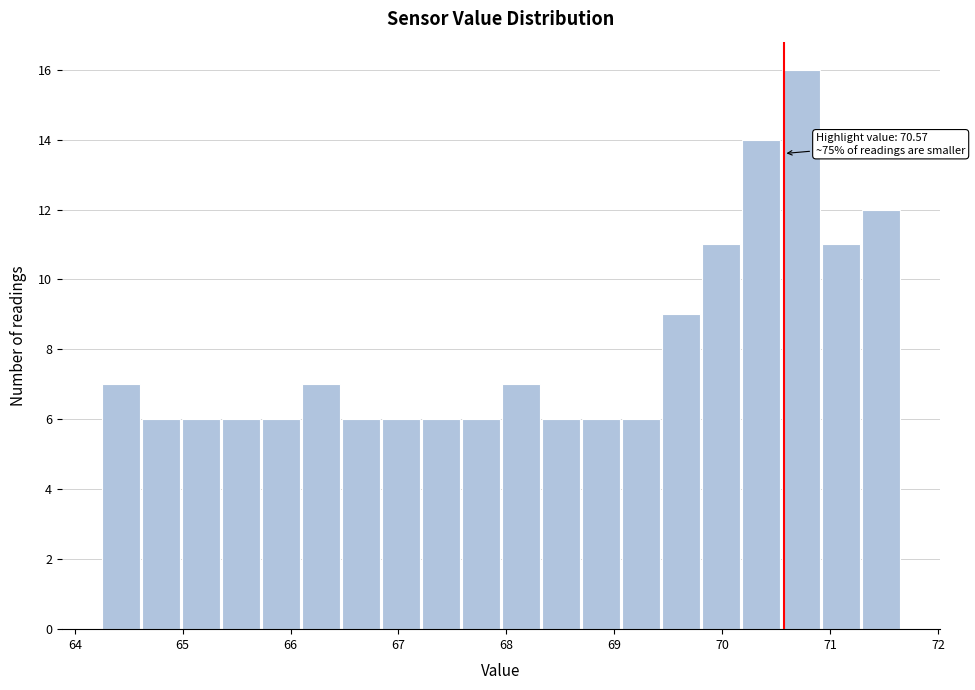

Around what value on the x-axis is the tallest bar? Give the approximate position of its centre, as read against the axis.

70.7